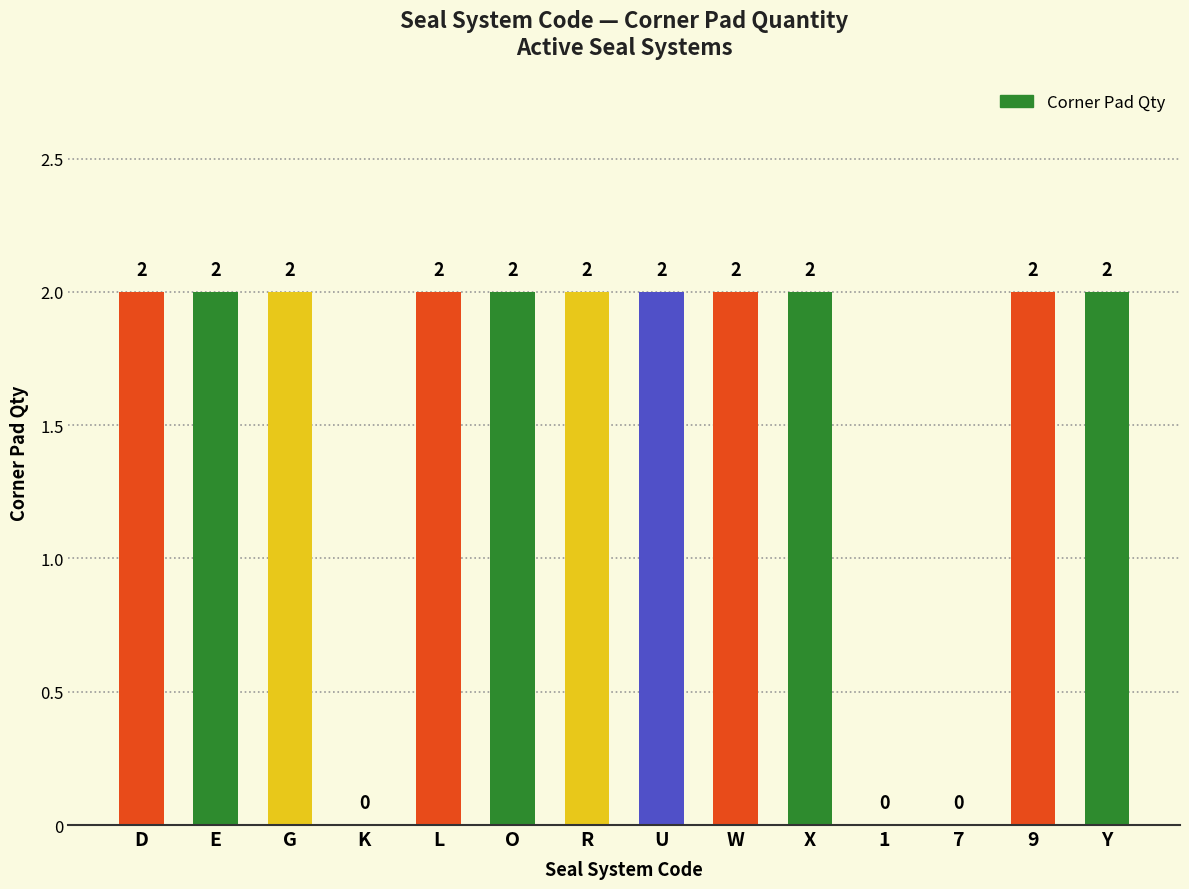

The value at X is 1. True or false?

False